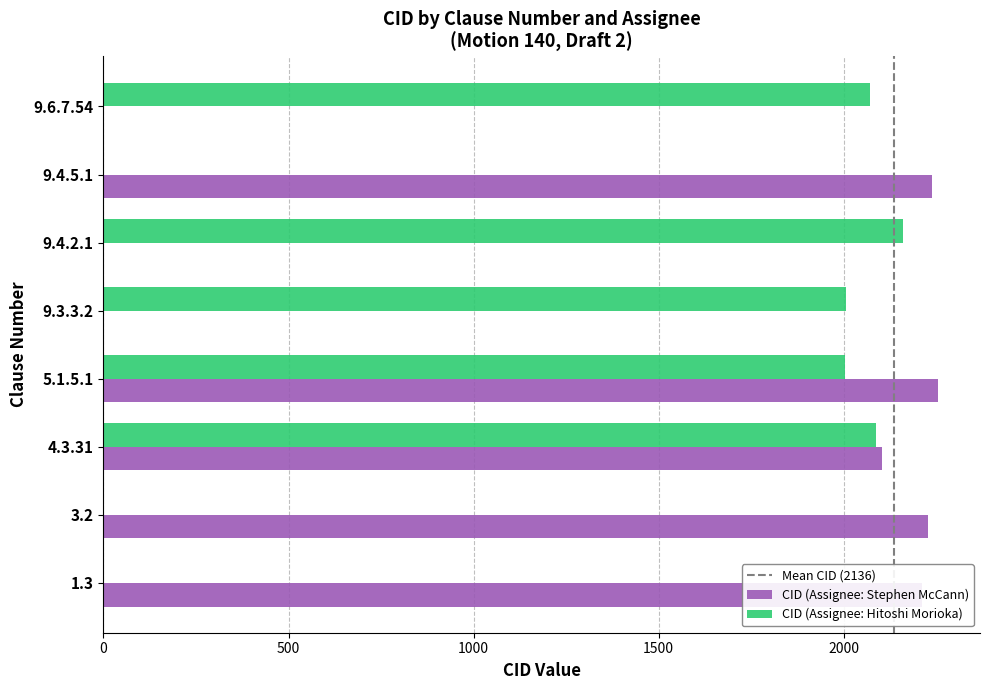

Which series has the largest total across all categories?

CID (Assignee: Stephen McCann)